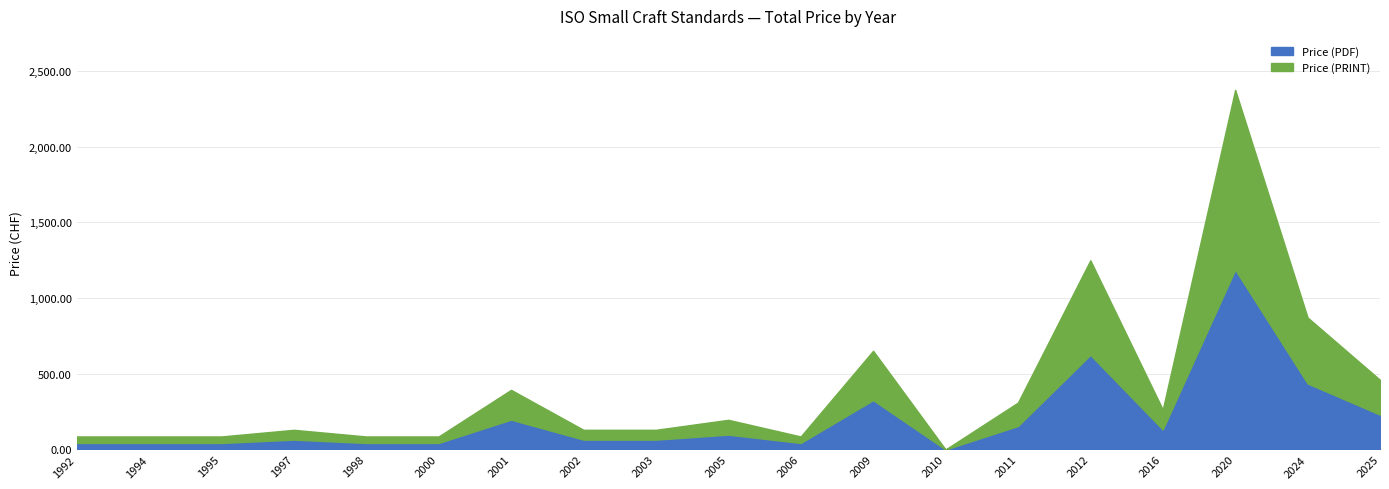

Where is the first local minimum for Price (PRINT)?

2006